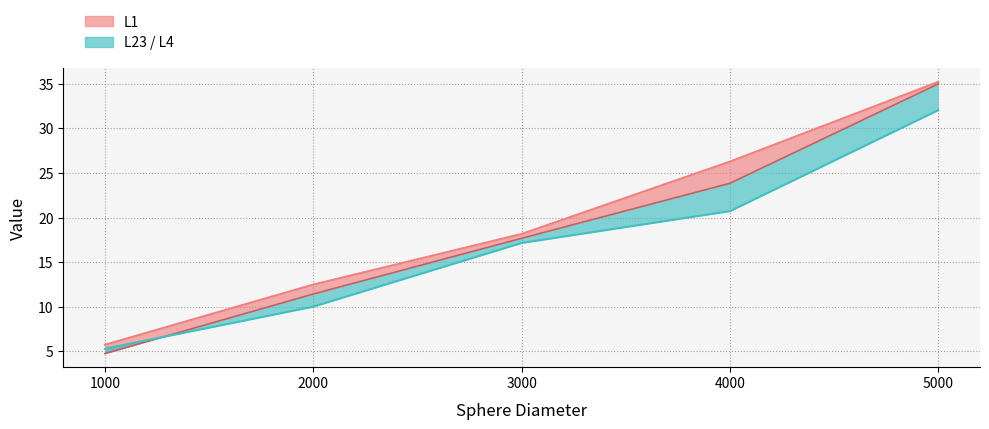

What is the value of the 1st point from the left?

5.3